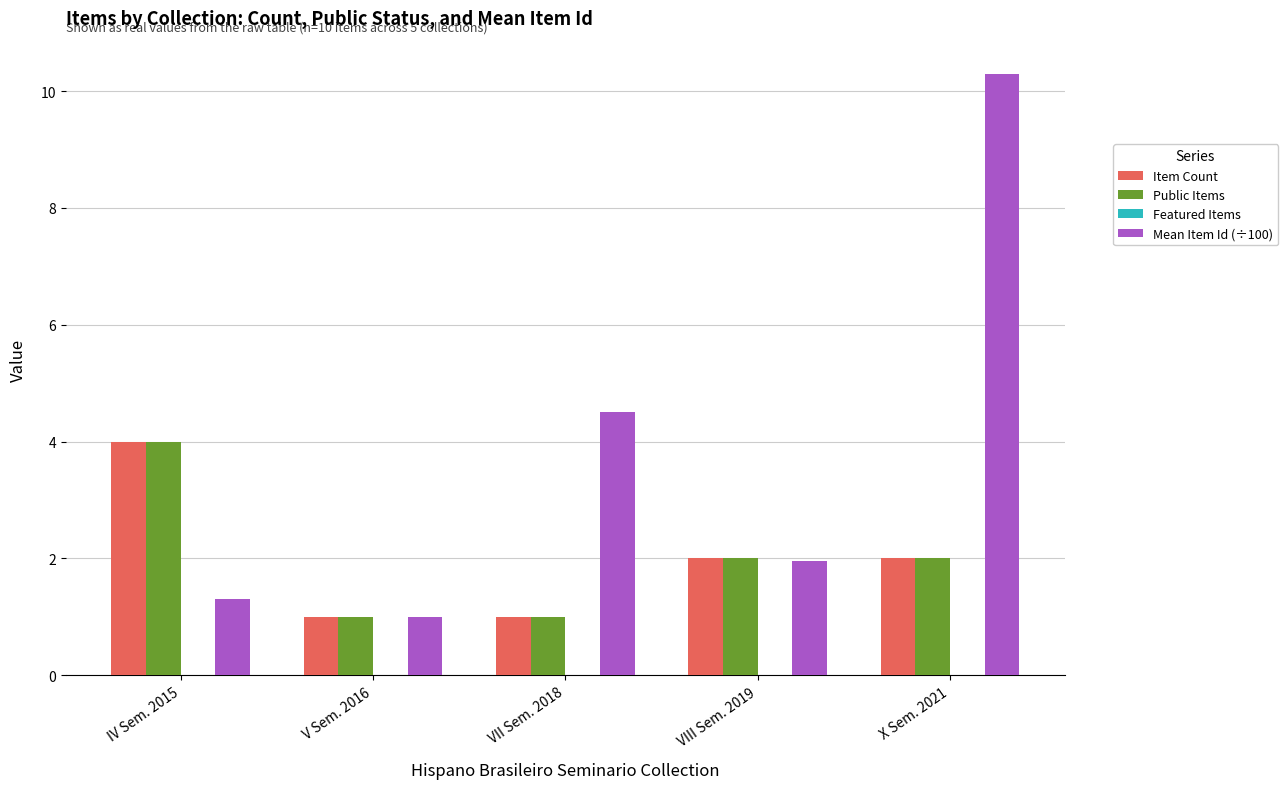

How many categories are shown in the chart?

5